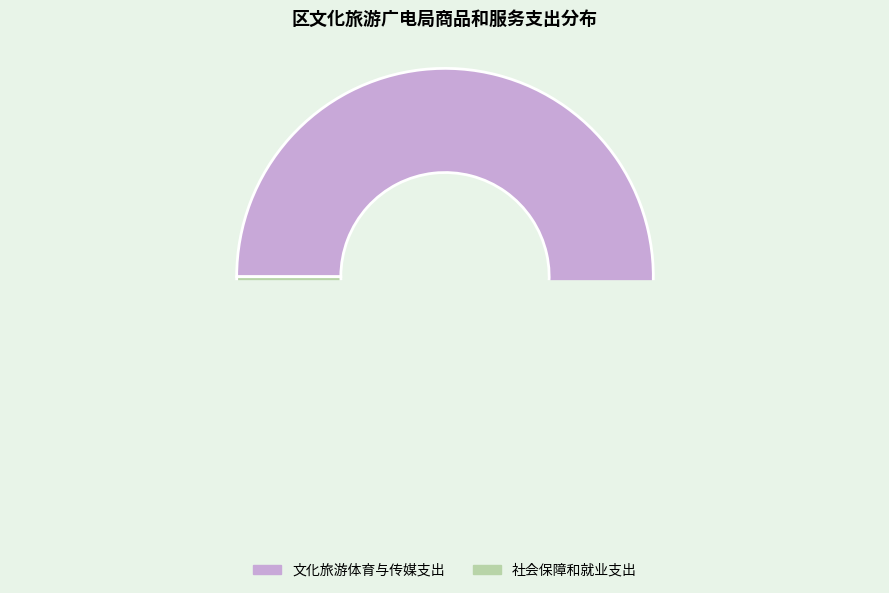

Which slice represents more than half of the pie?

文化旅游体育与传媒支出